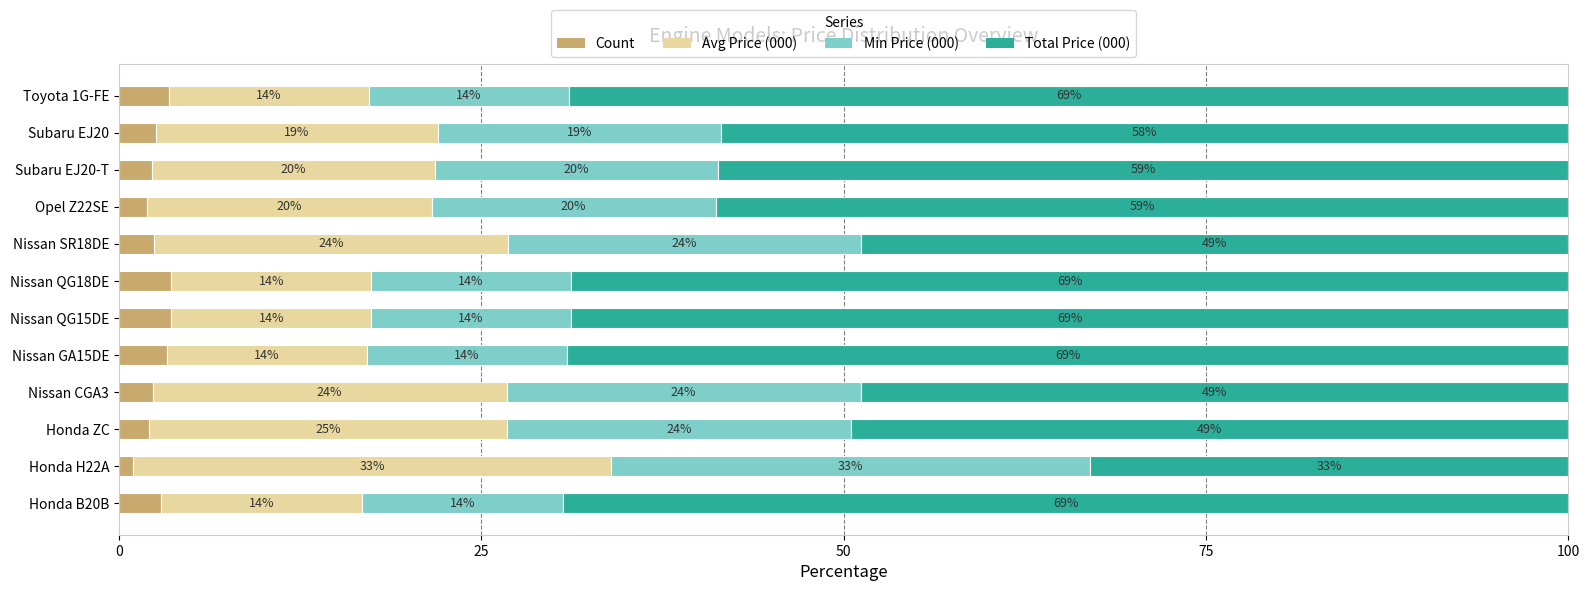

What are all the series names shown in the legend?

Count, Avg Price (000), Min Price (000), Total Price (000)